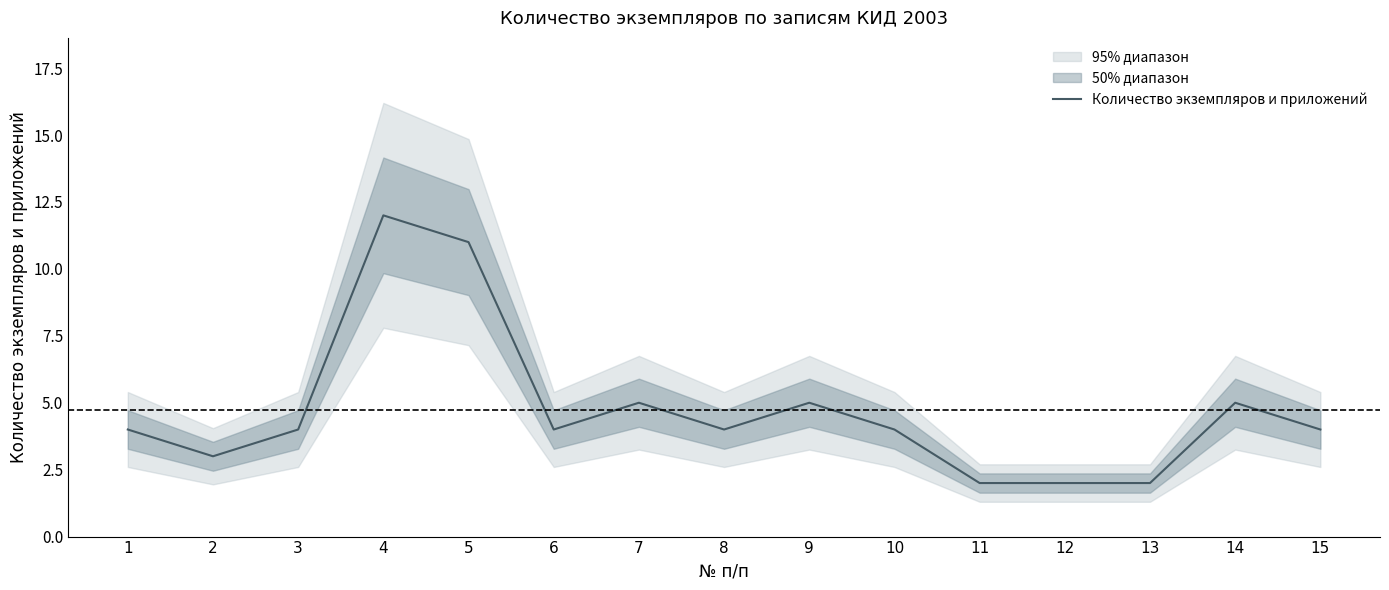

Is this an area chart (filled region under the line)?

No